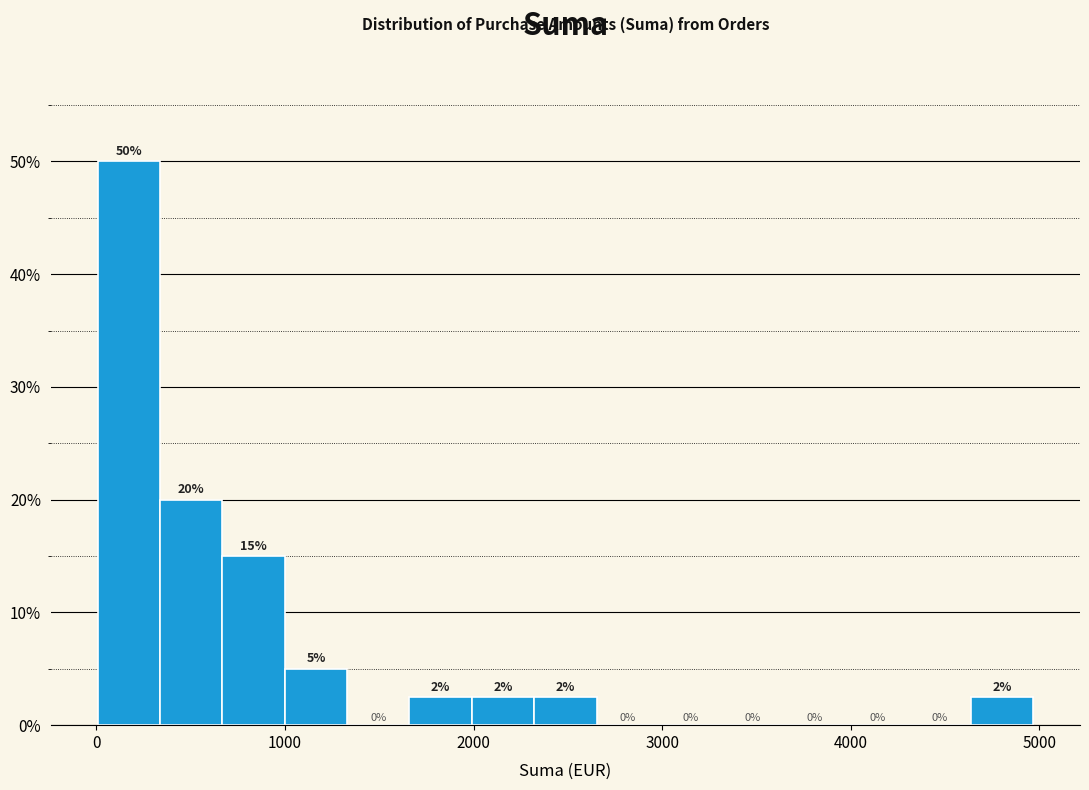

Around what value on the x-axis is the tallest bar? Give the approximate position of its centre, as read against the axis.

200